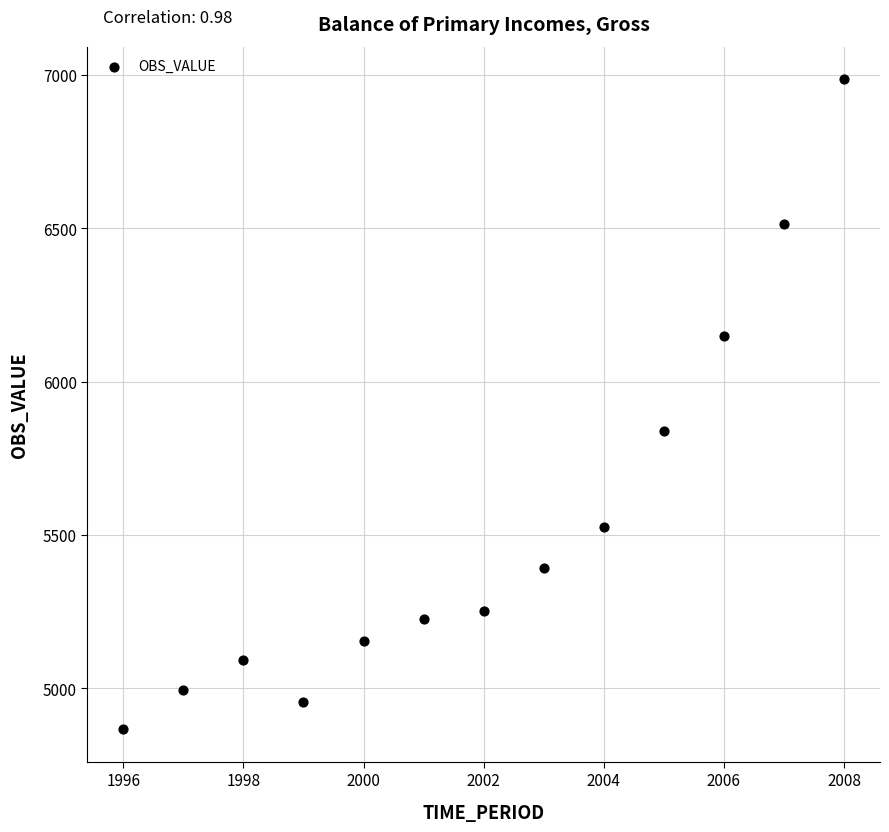

What Y value in the scatter plot is closest to 5926?

5839.4